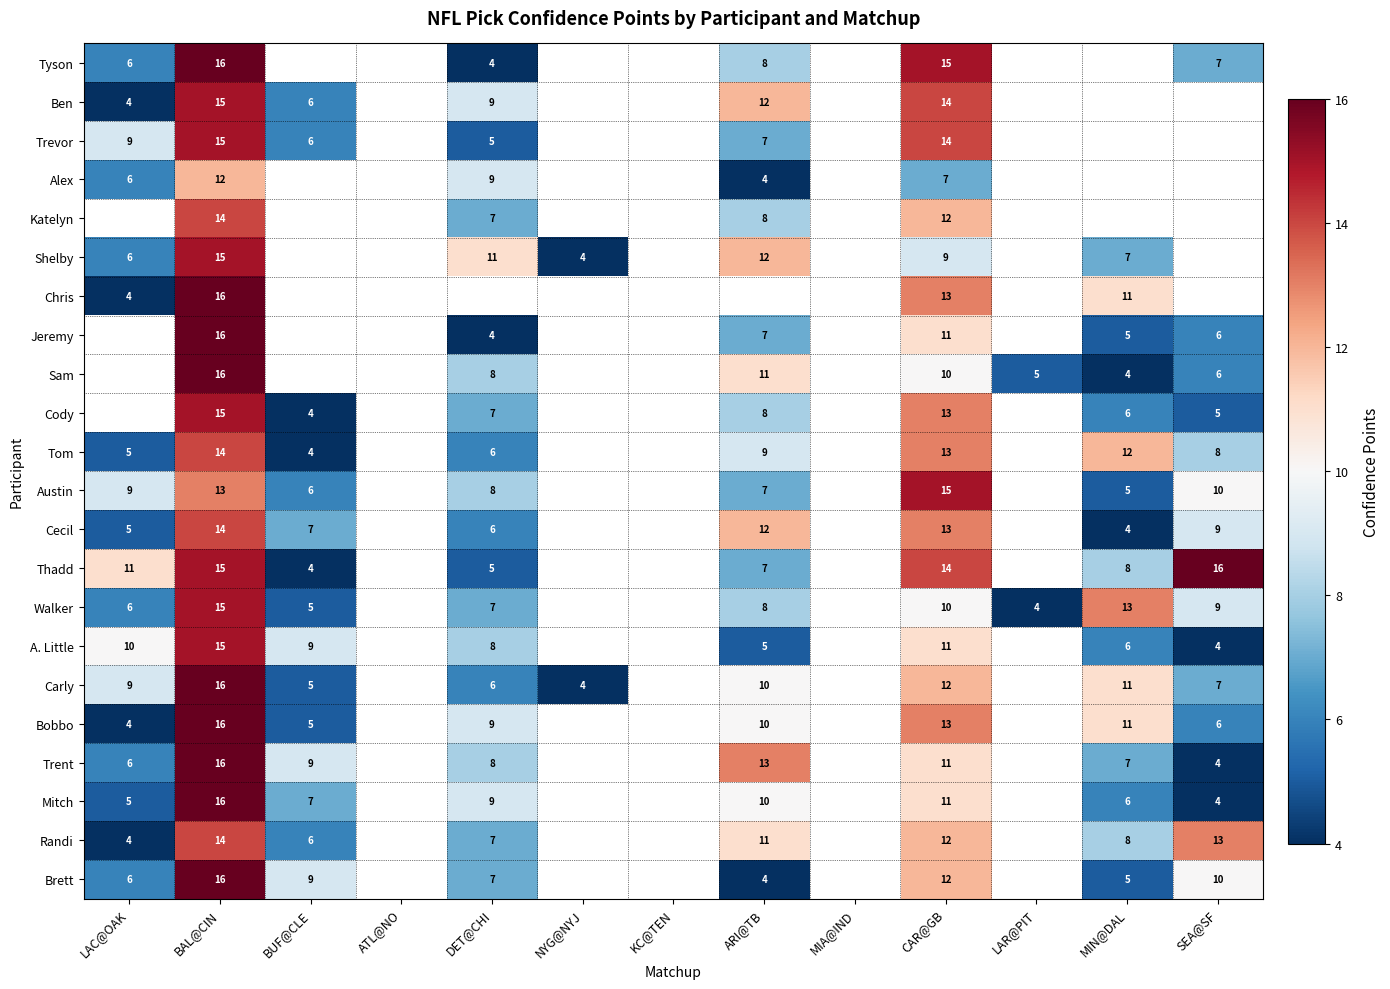

What is the total value across all series at BAL@CIN?

330